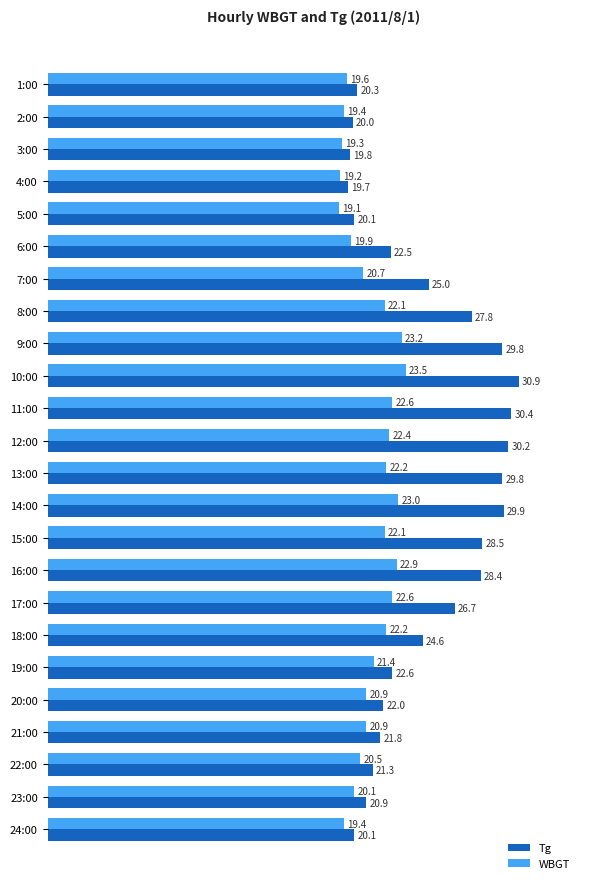

Which series has the largest range (max minus min)?

Tg